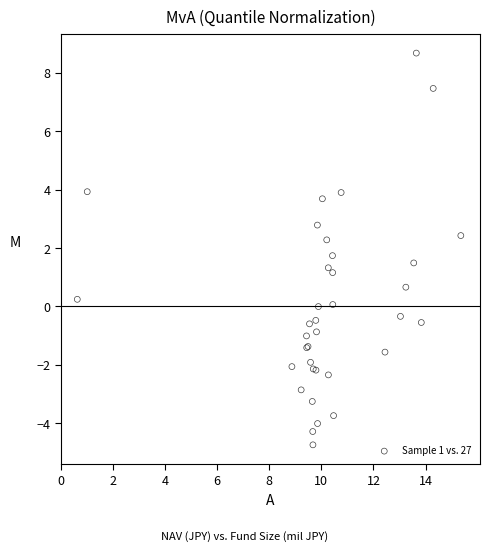

What Y value in the scatter plot is closest to 1?

1.2